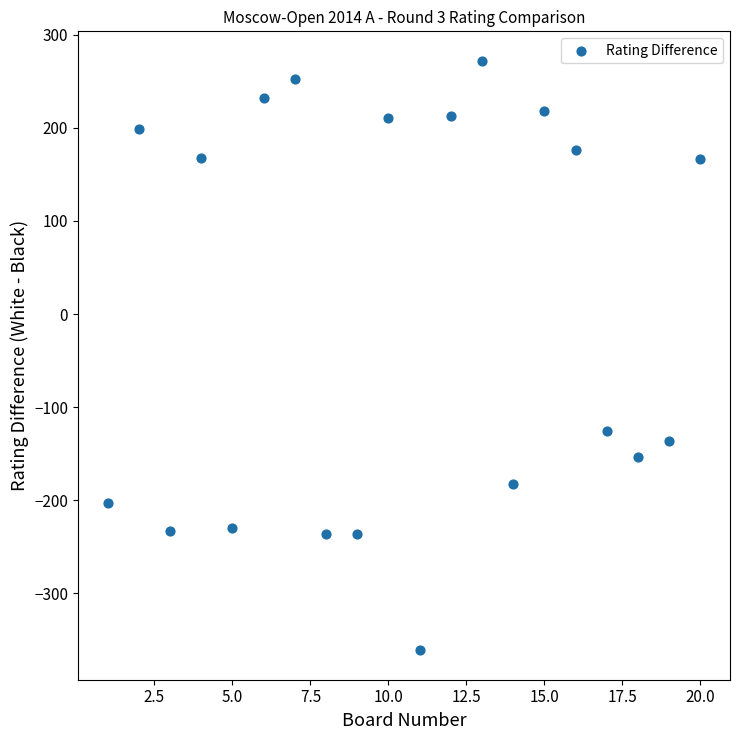

What Y value in the scatter plot is closest to -44?

-126